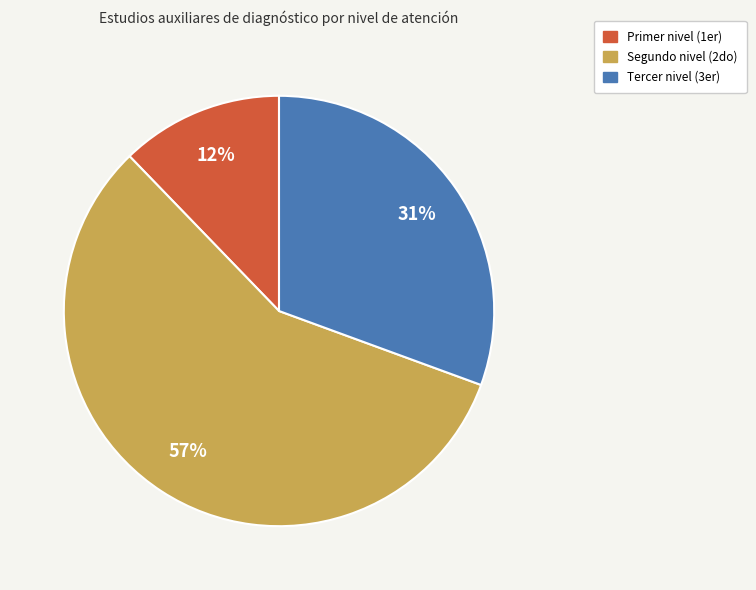

How many slices are in this pie chart?

3